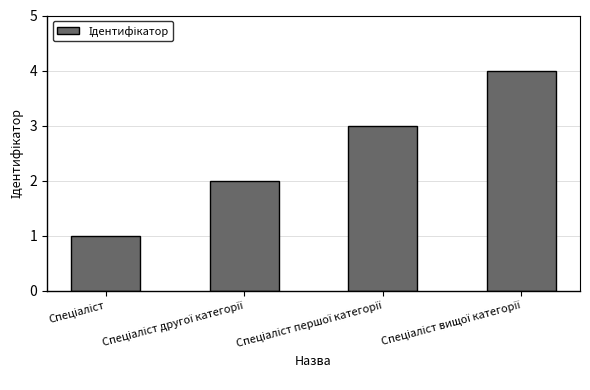

Reading left to right, extract all data points from this chart.

1	2	3	4